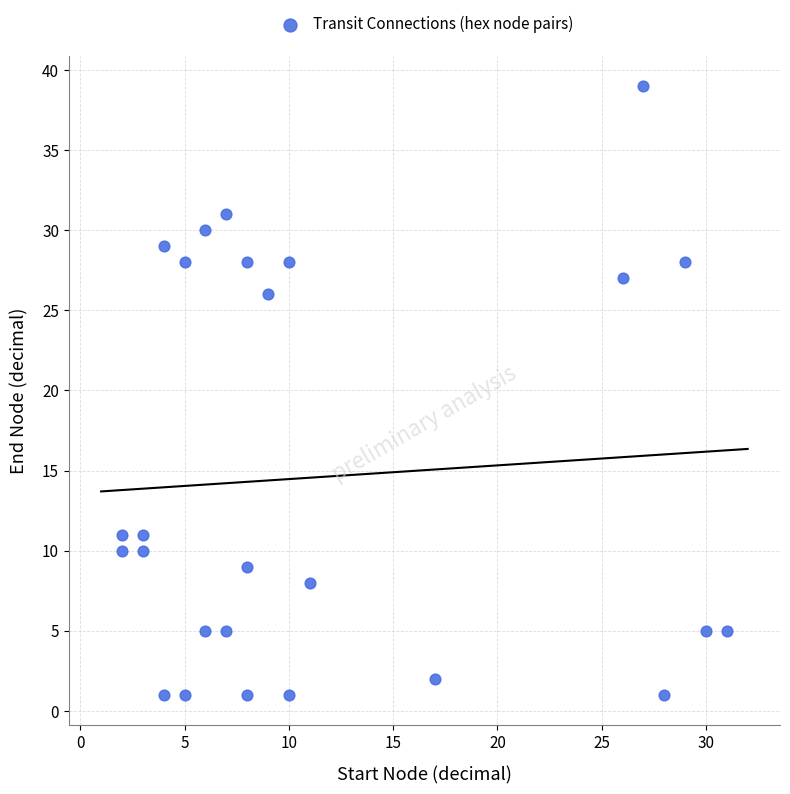

What Y value in the scatter plot is closest to 20?

26